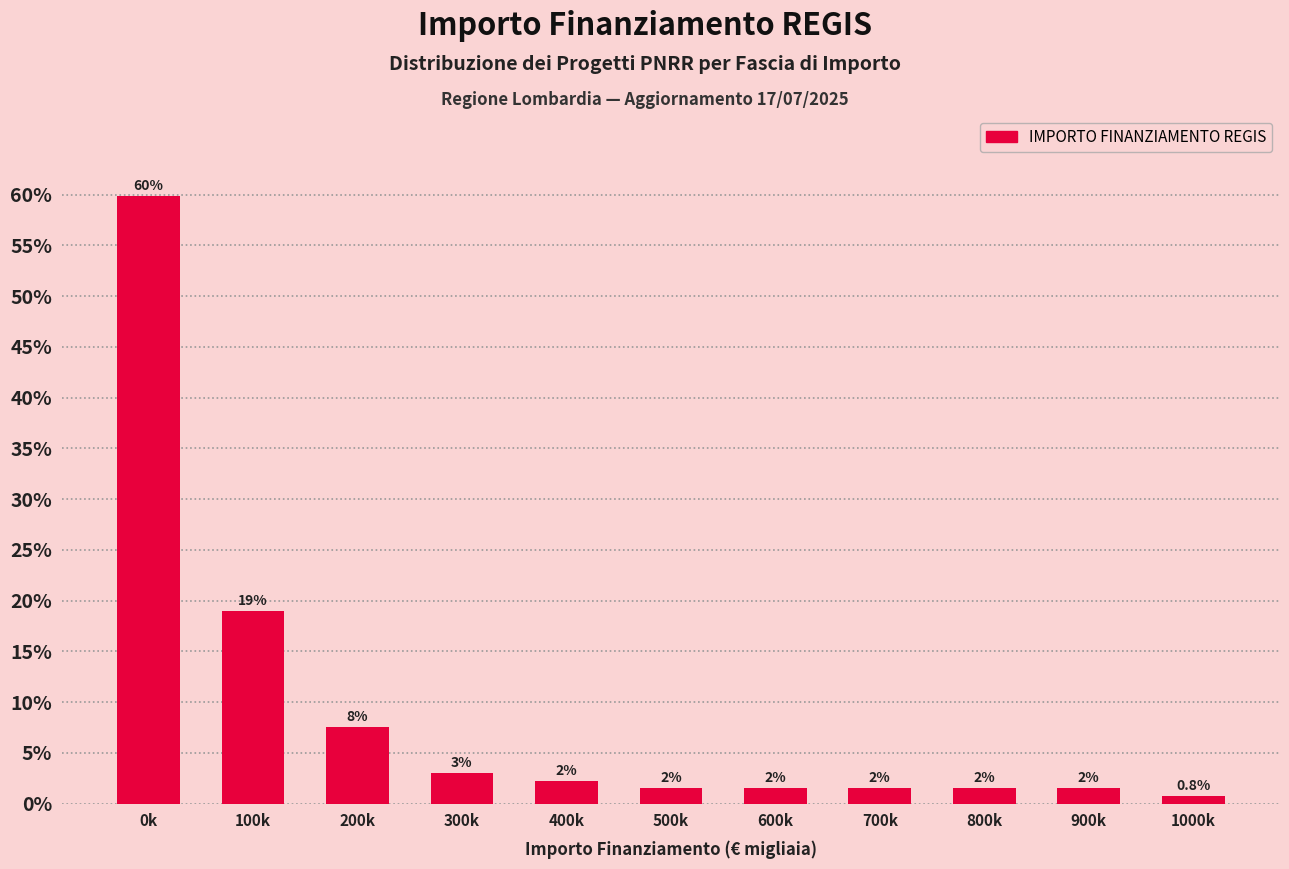

How many bars are there in total?

11